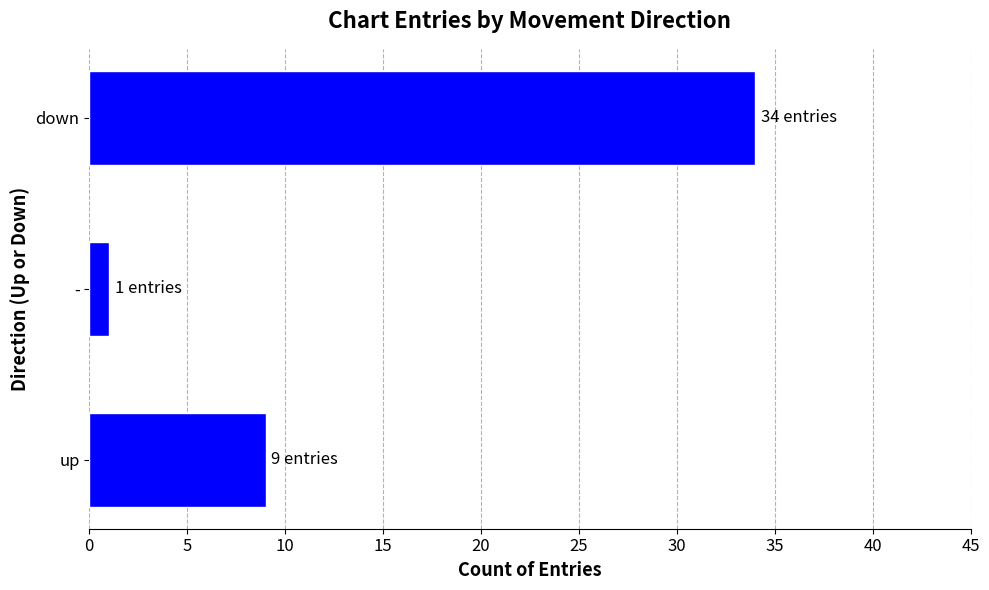

What is the smallest value displayed?

1